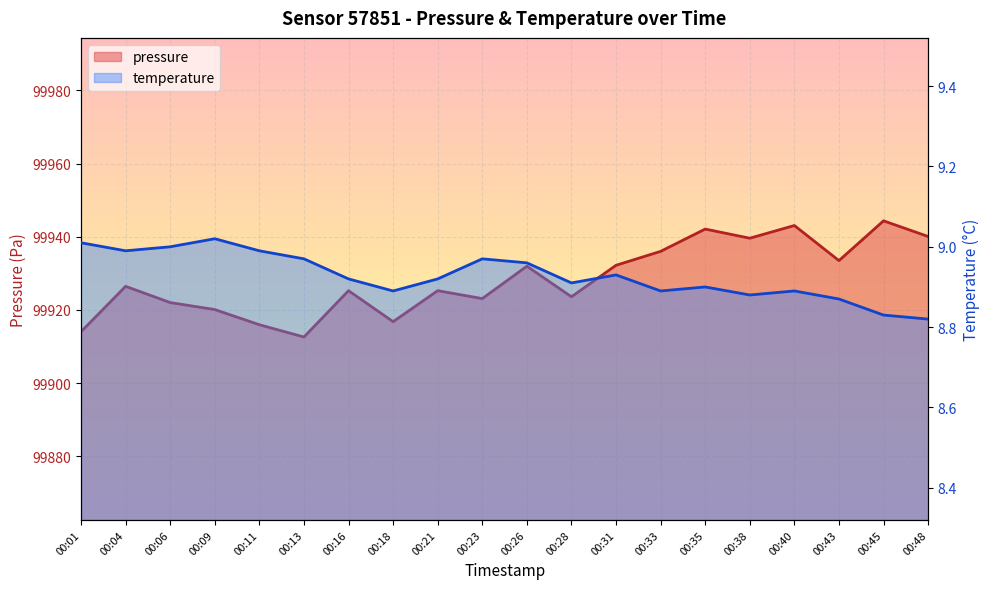

At 00:21, list the series in order from largest to smallest.

pressure, temperature